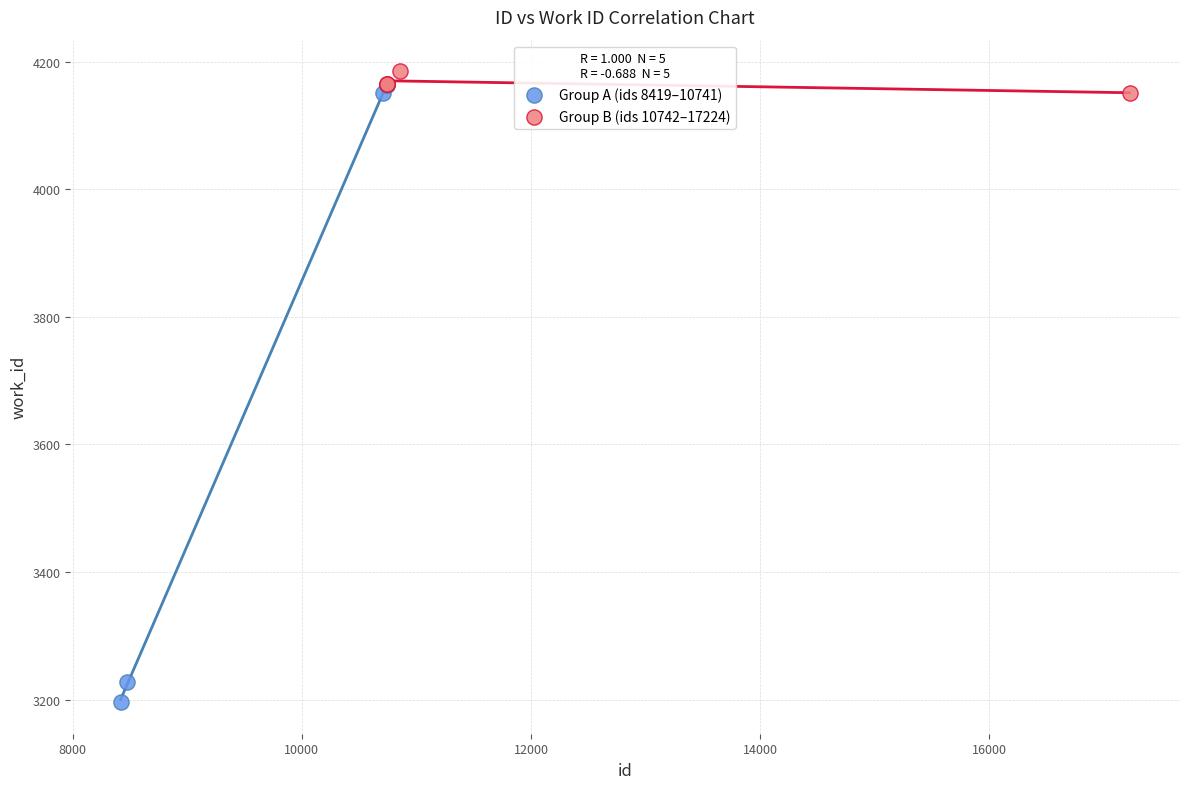

Which series has the widest spread of Y values?

Group A (ids 8419–10741)